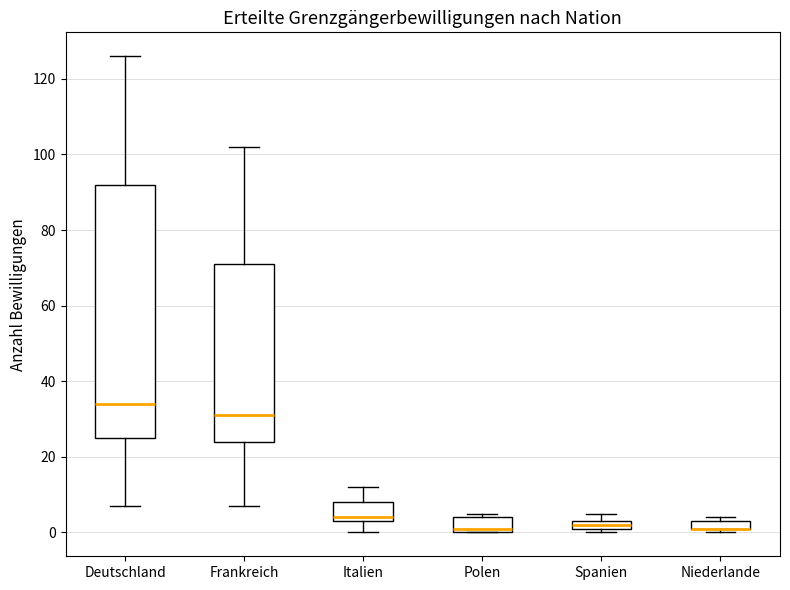

Where does the median line of the box for Polen sit on the y-axis? The values are not printed on the chart, so give them approximately, as read against the axis.

2